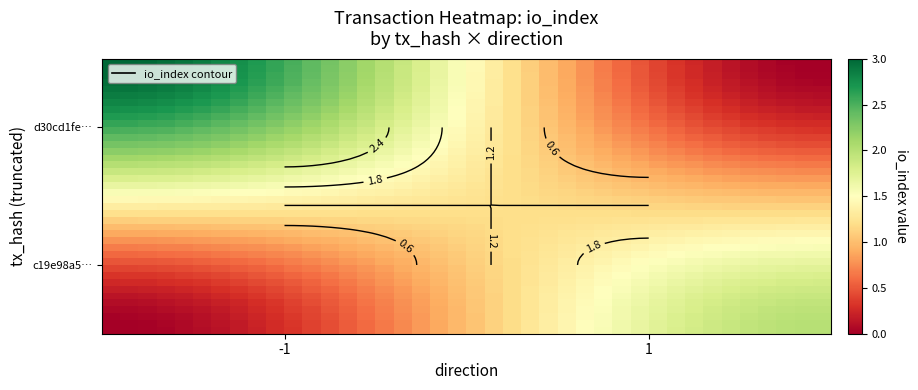

At how many categories does at least one series exceed 0?

40